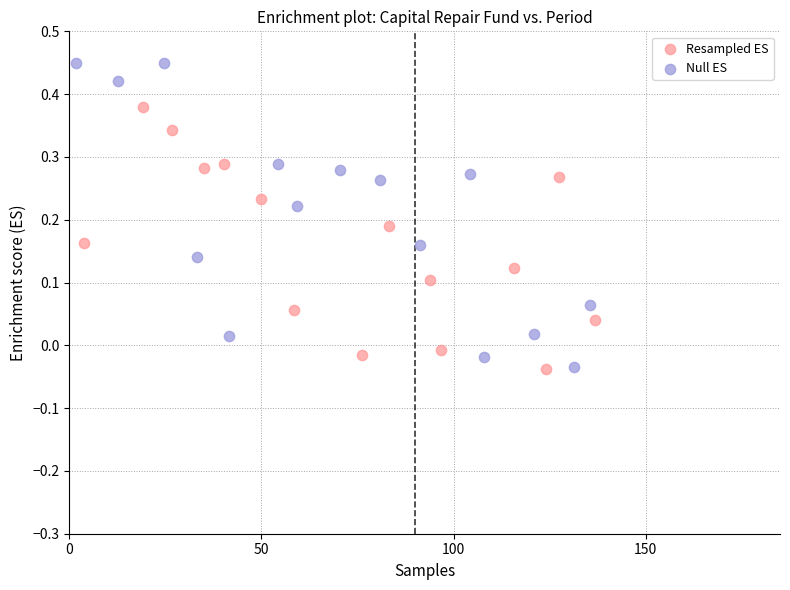

Which series has the largest Y range (max minus min)?

Null ES